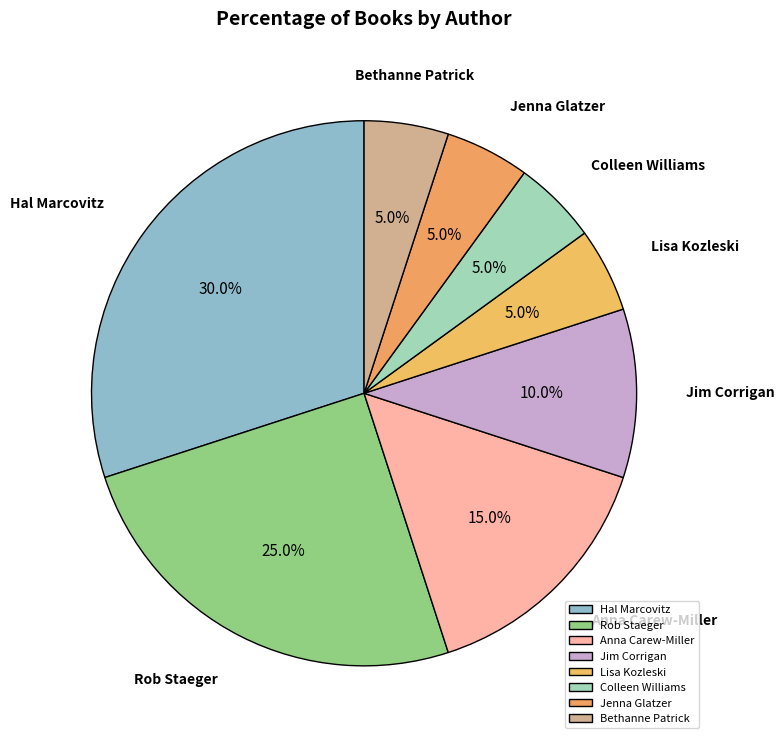

What percentage is NOT represented by Anna Carew-Miller?

85.0%